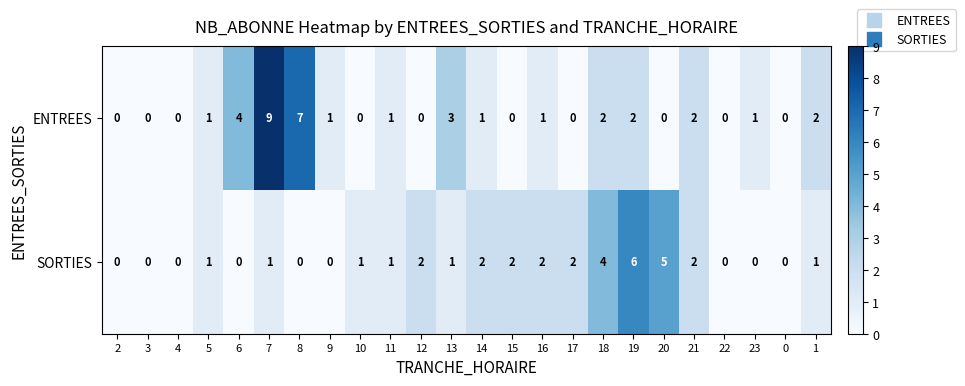

True or false: ENTREES has a value of 2 at 21.

True